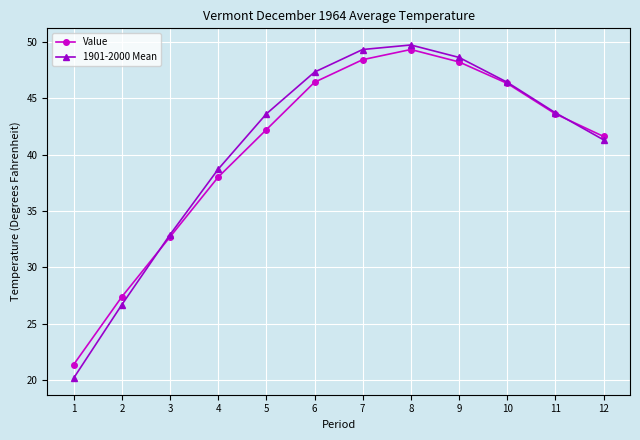

Between 4 and 5, which series saw the biggest shift?

1901-2000 Mean